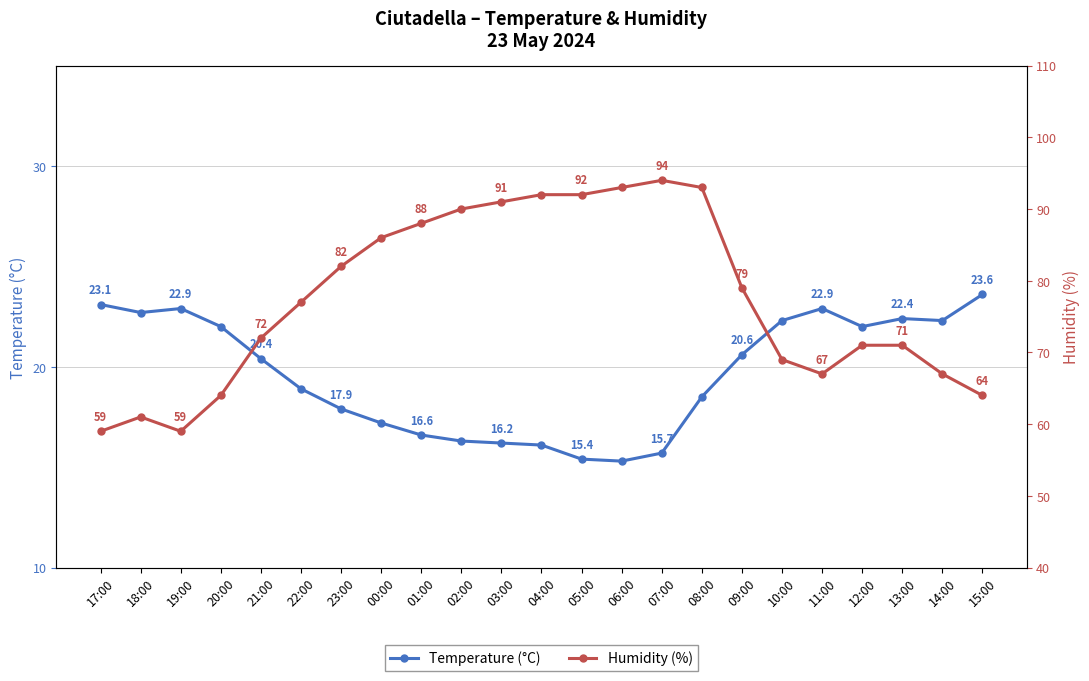

What is the greatest value displayed?

94.0